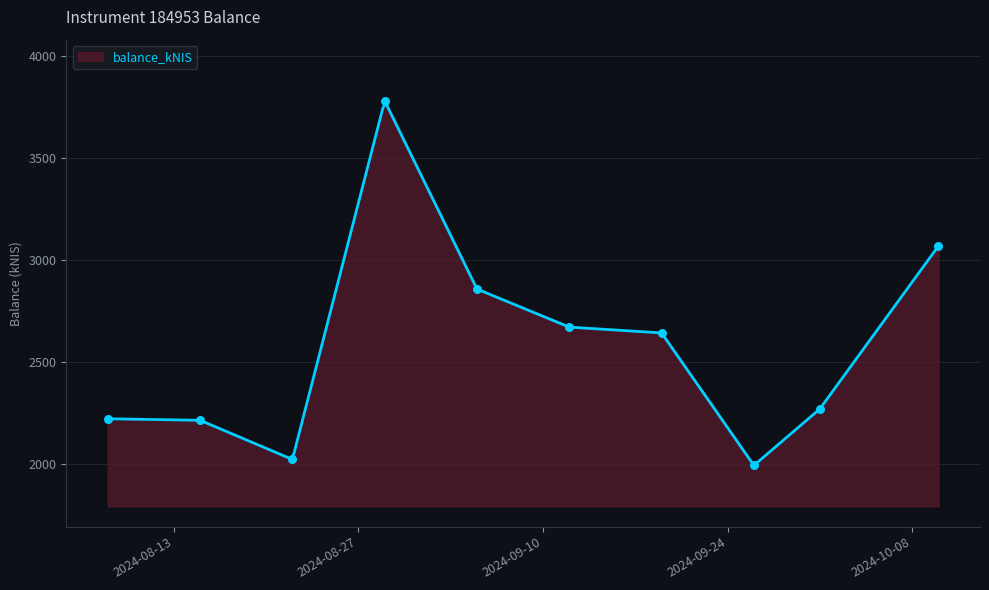

What is the change in value from 2024-08-29 to 2024-09-26?

-1785.4